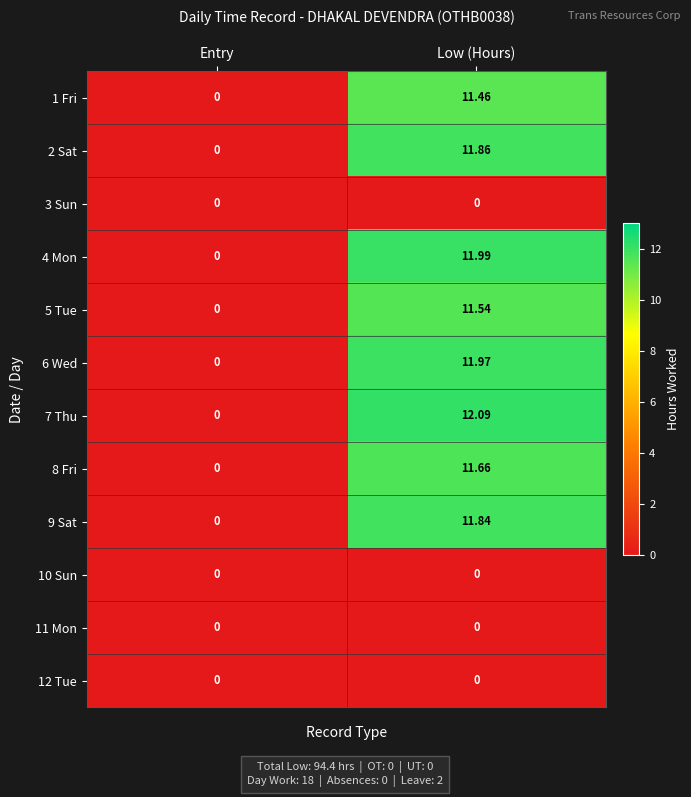

At which category is the sum across all series the highest?

Low (Hours)